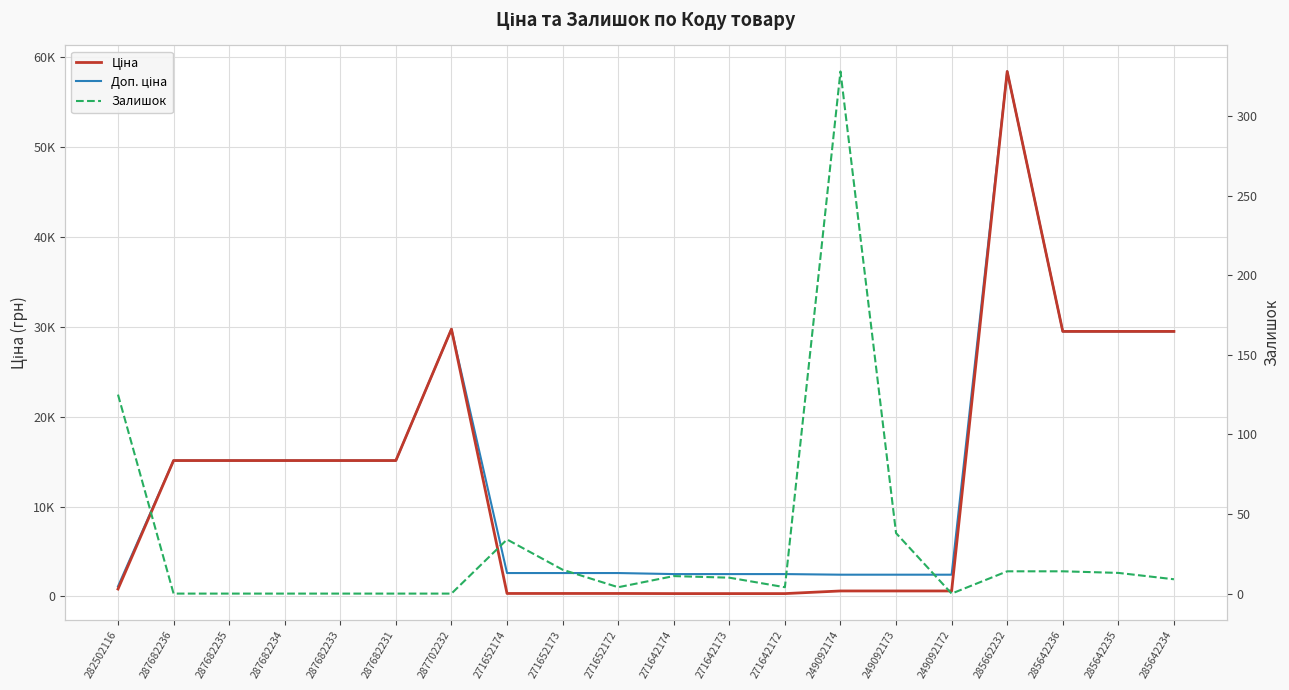

Which series has the widest spread of values?

Ціна